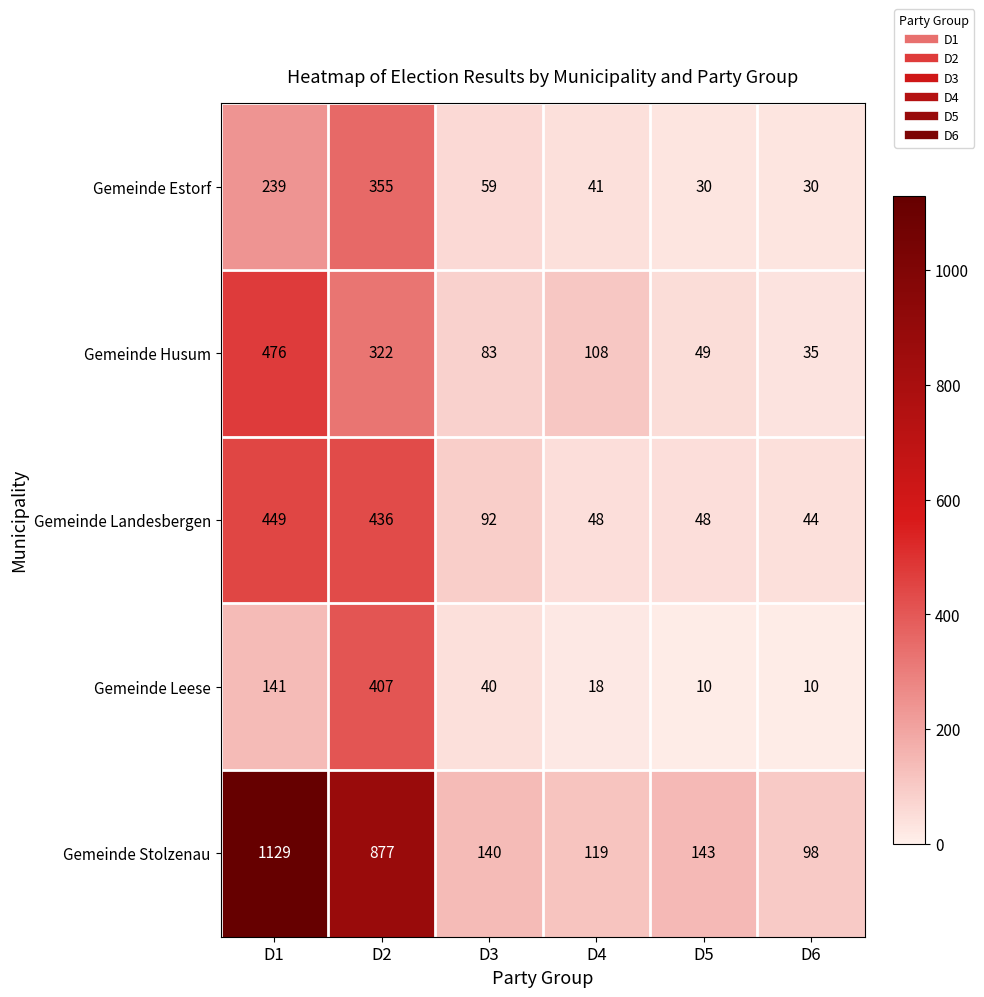

Reading left to right, transcribe all the data shown in this chart.

Gemeinde Estorf: 239	355	59	41	30	30
Gemeinde Husum: 476	322	83	108	49	35
Gemeinde Landesbergen: 449	436	92	48	48	44
Gemeinde Leese: 141	407	40	18	10	10
Gemeinde Stolzenau: 1129	877	140	119	143	98